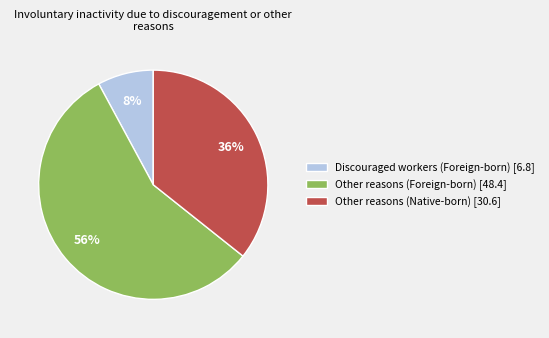

How many slices are in this pie chart?

3